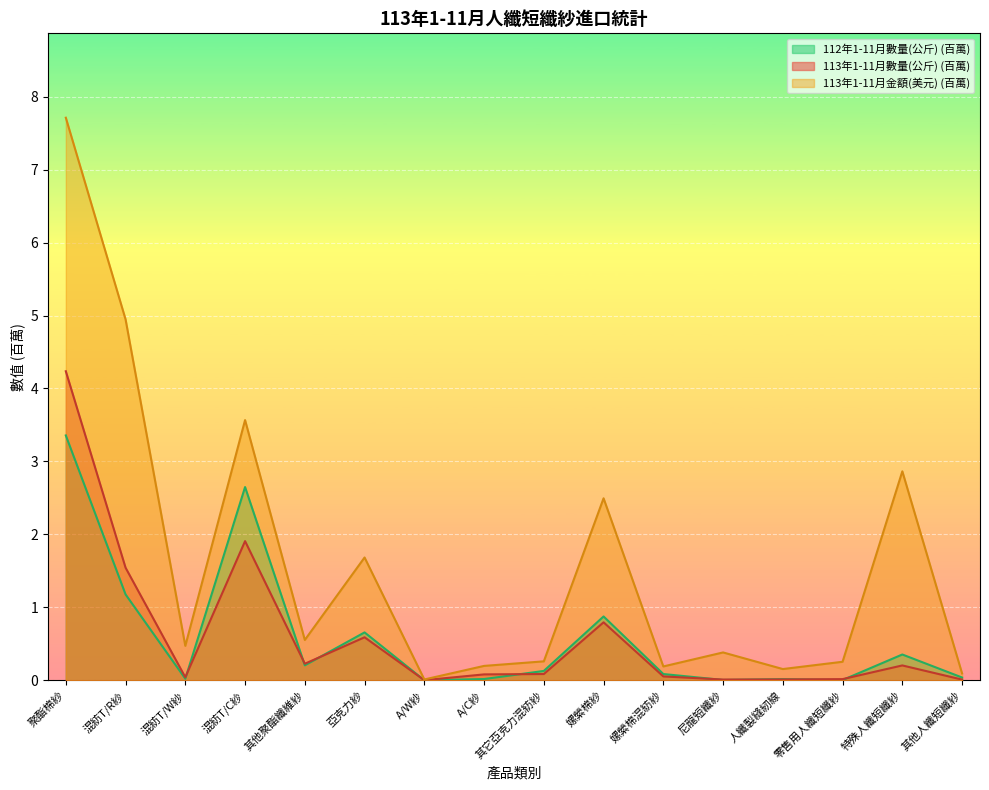

What is the difference between the highest and lowest values at 聚酯棉紗?

4.4